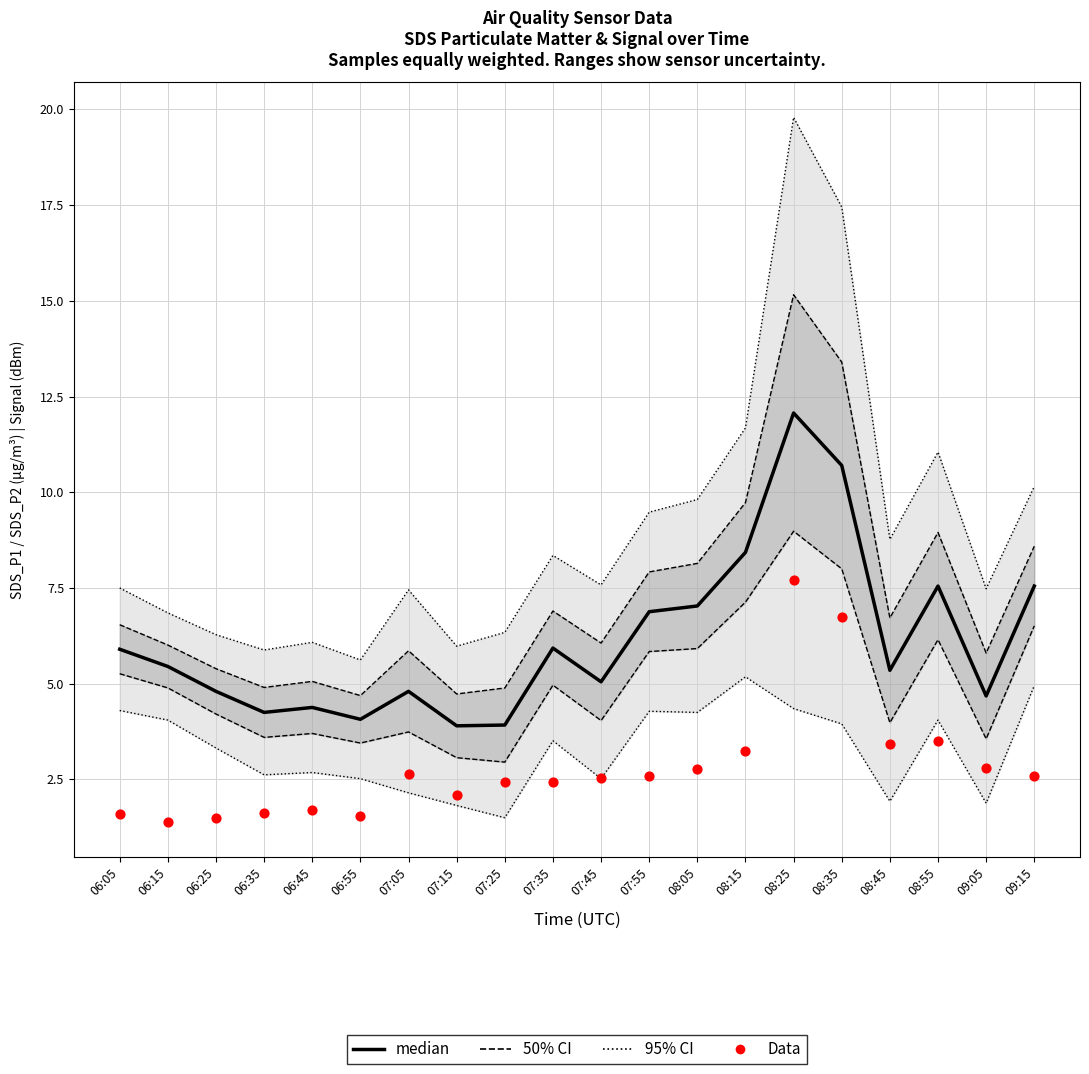

At which category is the sum across all series the highest?

08:25